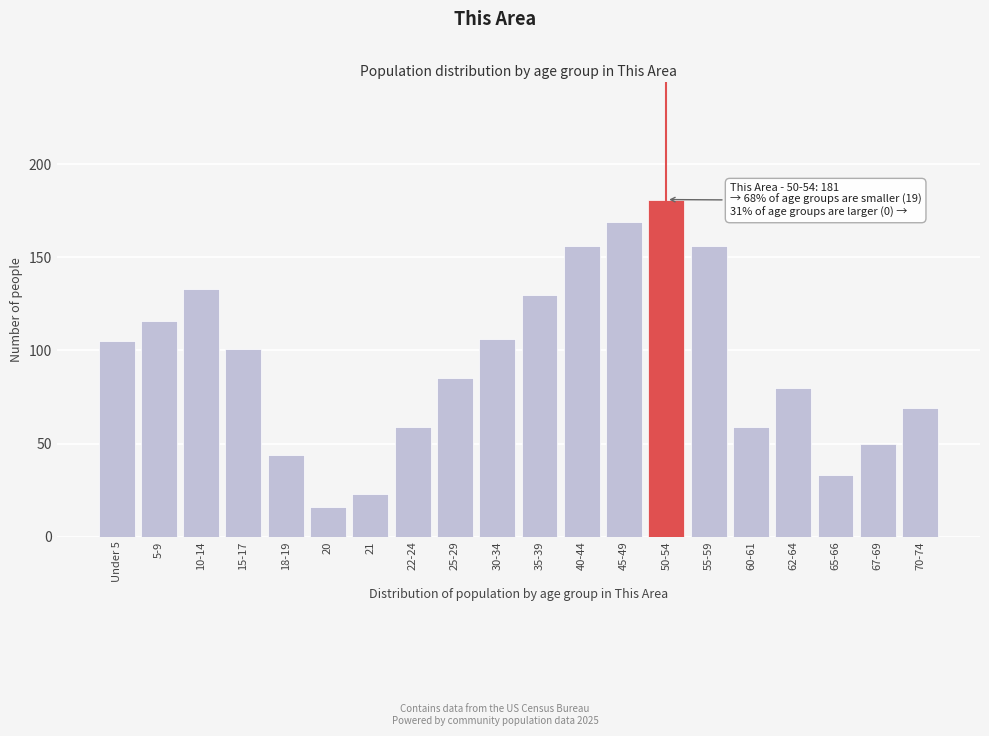

Reading left to right, what are all the values shown in this chart?

Under 5=105	5-9=116	10-14=133	15-17=101	18-19=44	20=16	21=23	22-24=59	25-29=85	30-34=106	35-39=130	40-44=156	45-49=169	50-54=181	55-59=156	60-61=59	62-64=80	65-66=33	67-69=50	70-74=69